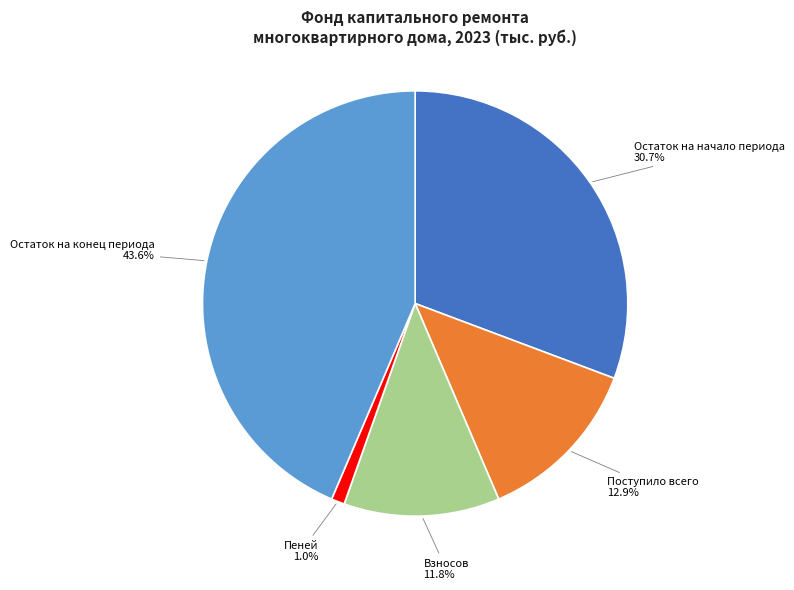

What percentage is NOT represented by Остаток на начало периода?

69.3%